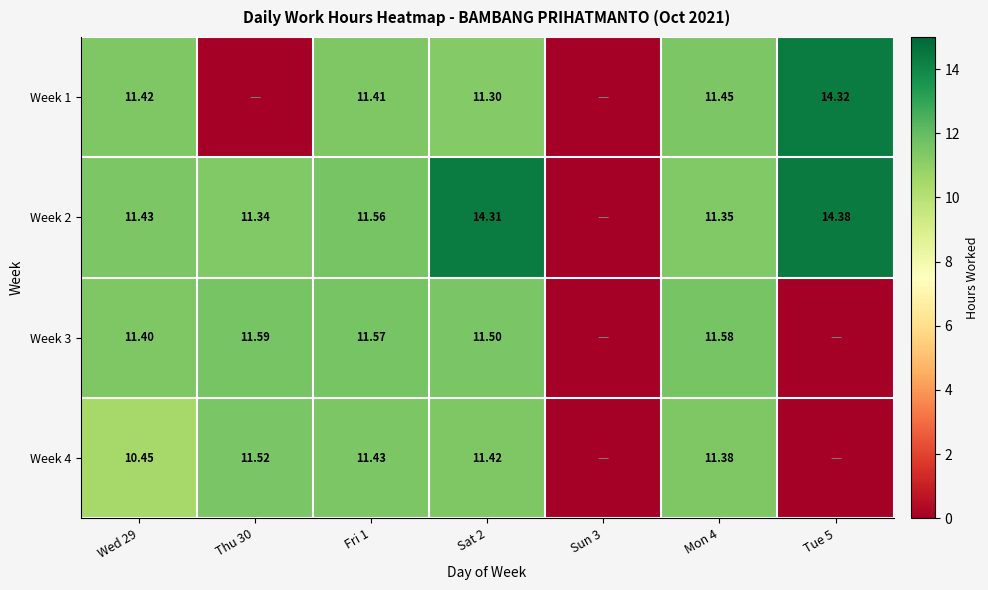

What is the sum of all Week 4 values?

56.2